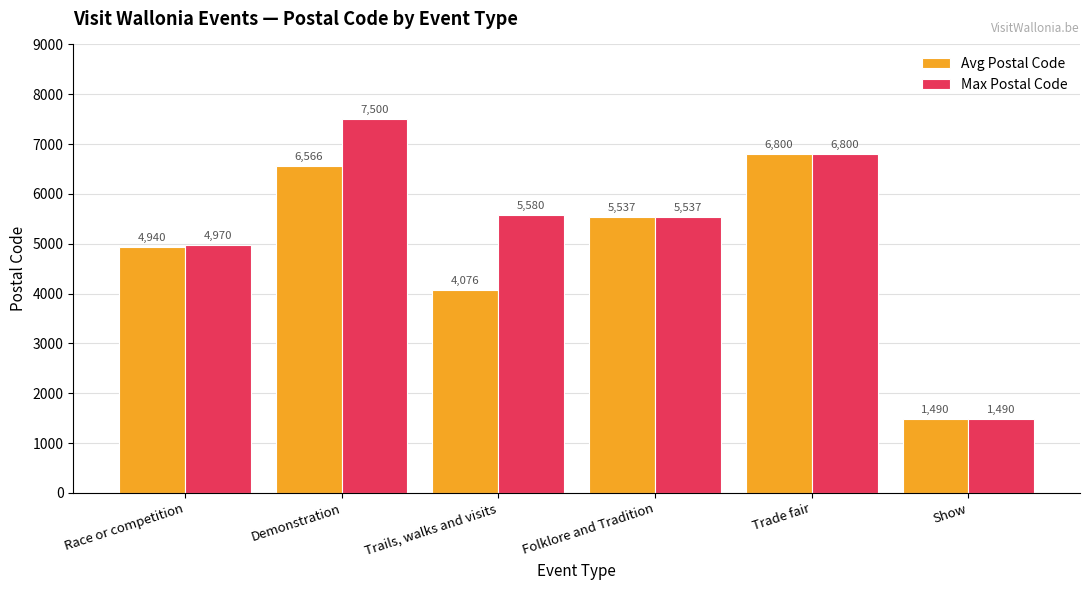

At which label does Avg Postal Code reach its minimum?

Show